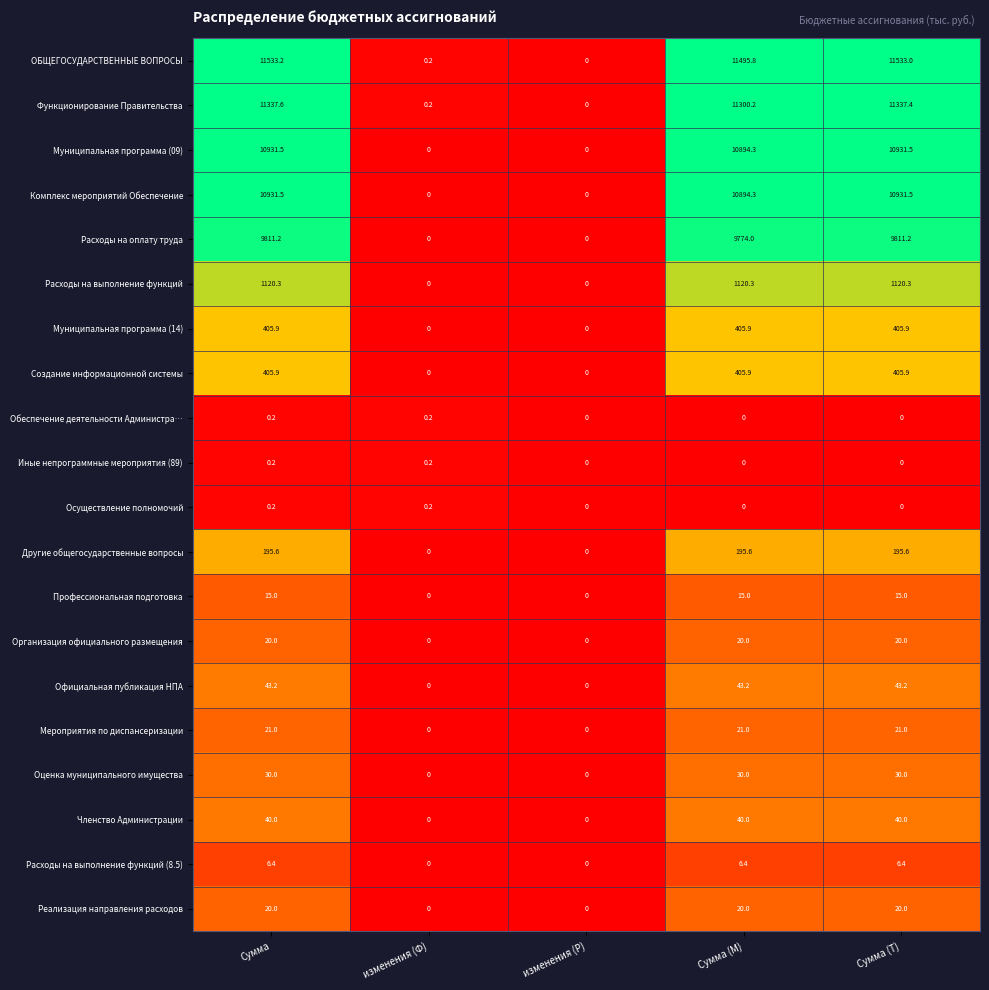

At which category is the sum across all series the highest?

Сумма